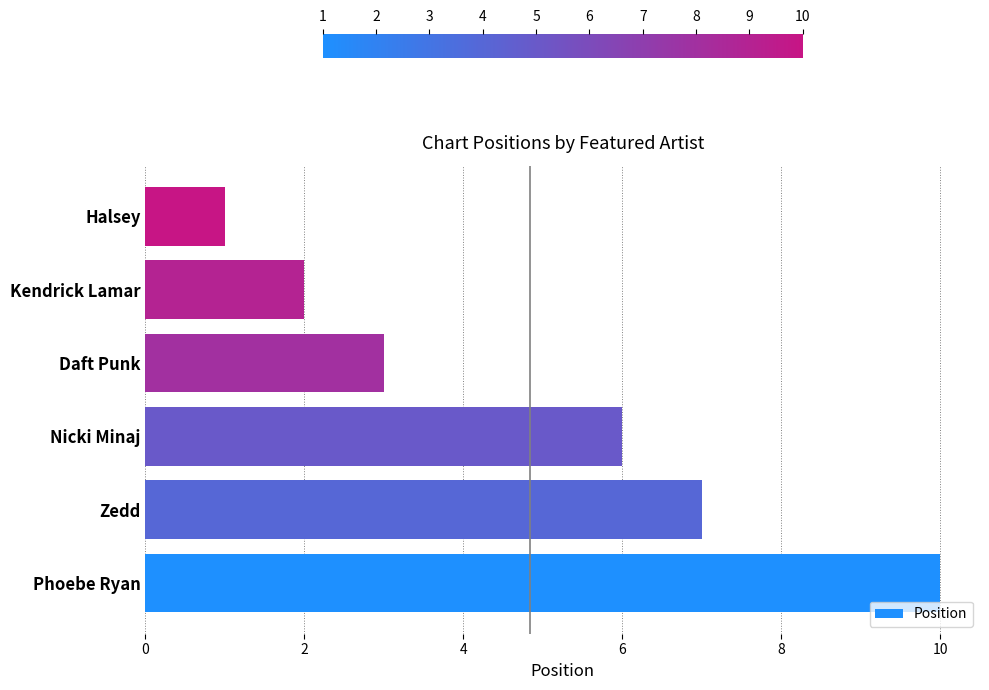

List the labels in order of value, largest first.

Phoebe Ryan, Zedd, Nicki Minaj, Daft Punk, Kendrick Lamar, Halsey